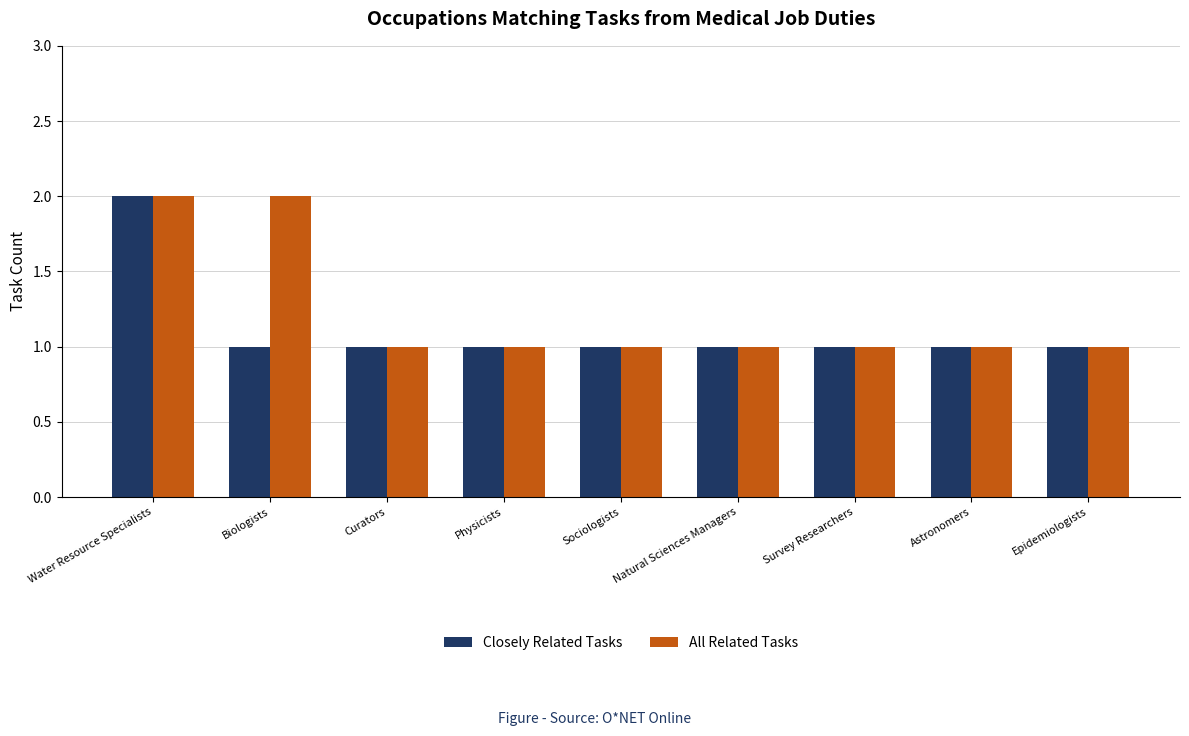

Which series changed the most between Biologists and Curators?

All Related Tasks